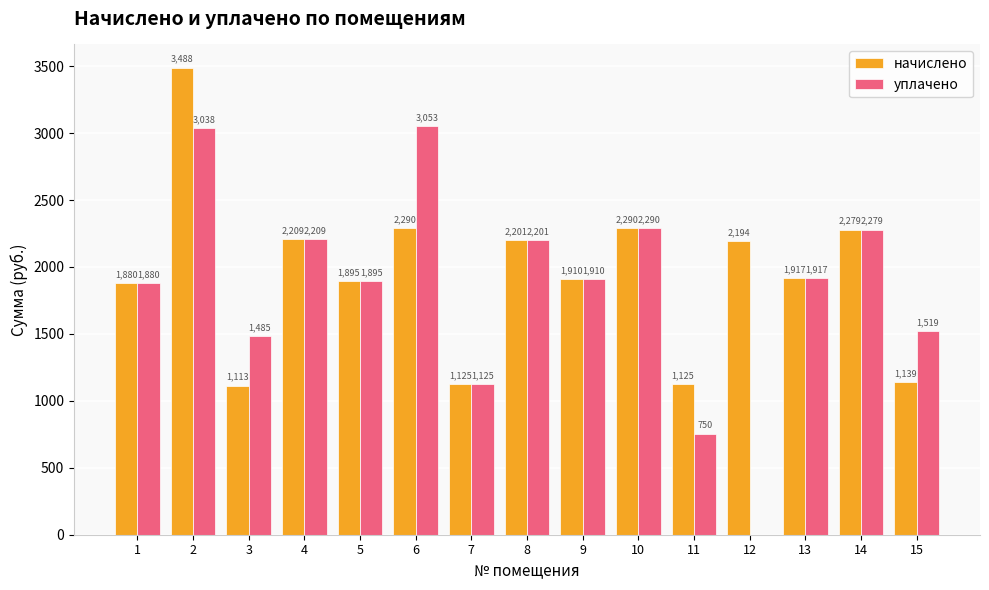

What is the sum of all начислено values?

29053.9